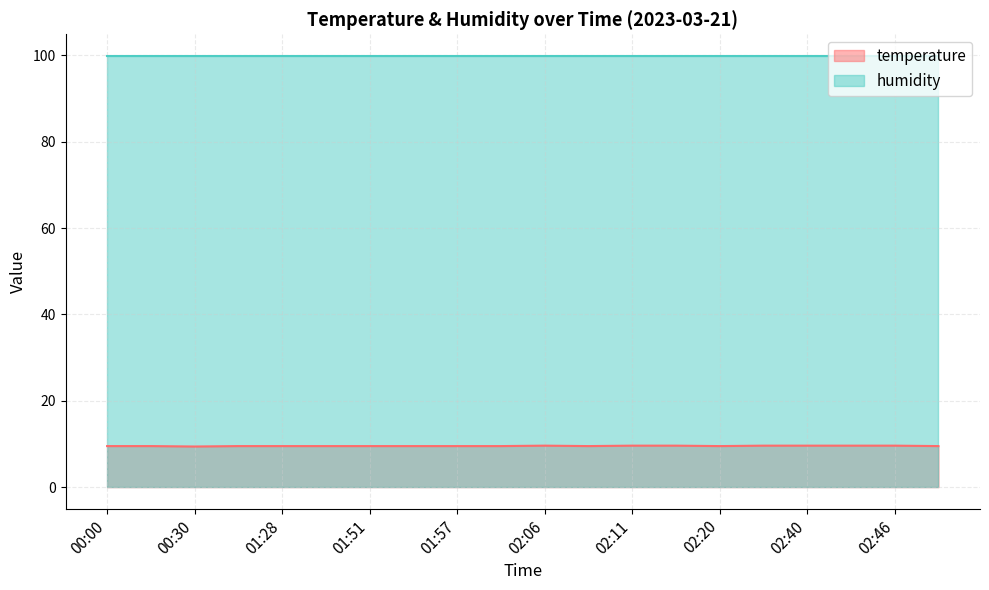

What is the difference between the maximum and minimum values?

0.2